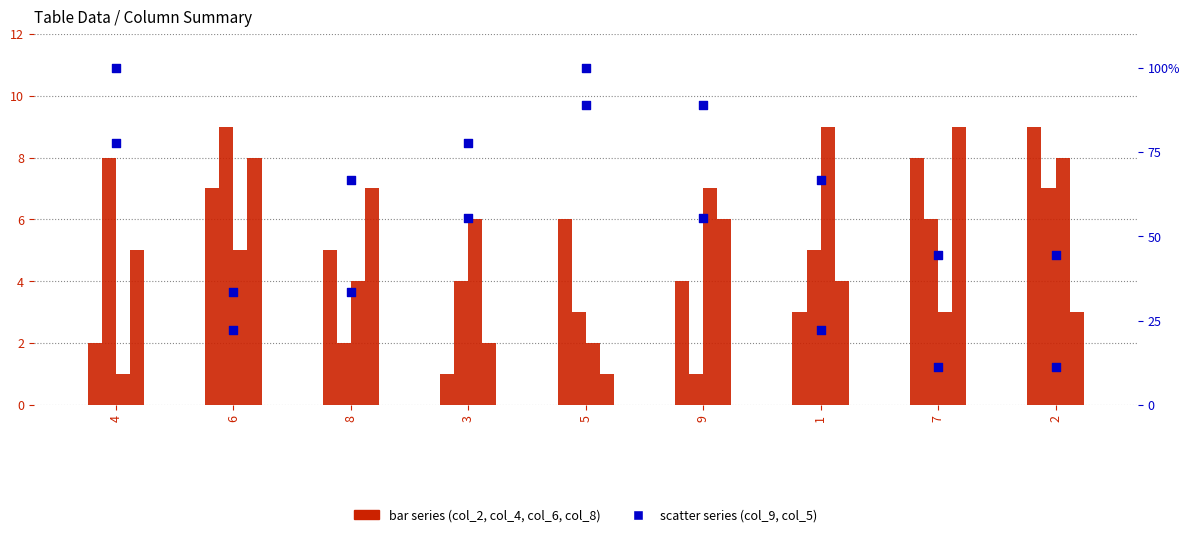

At which category is the sum across all series the highest?

5